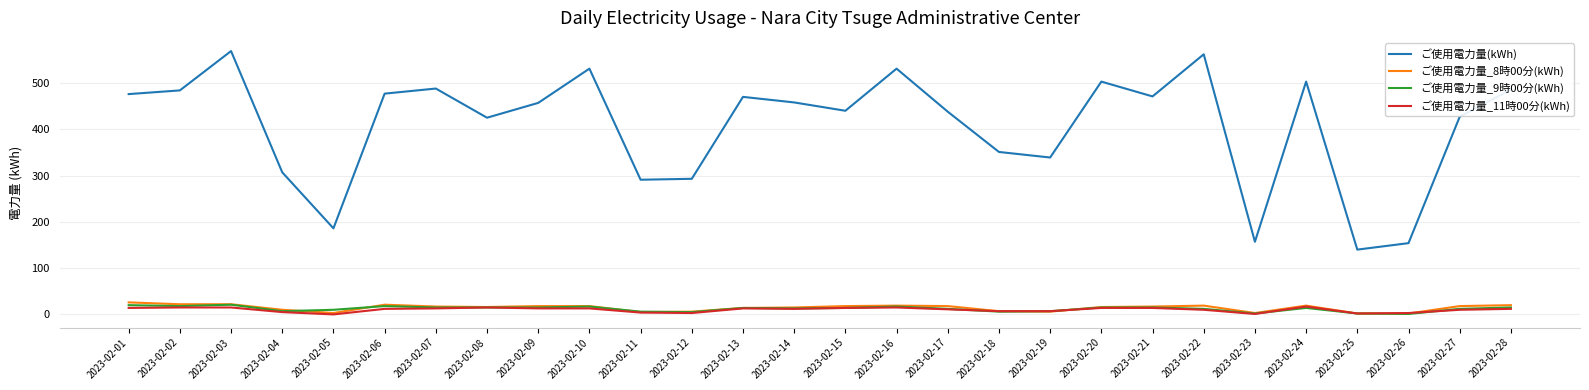

Does the chart have visible grid lines?

Yes